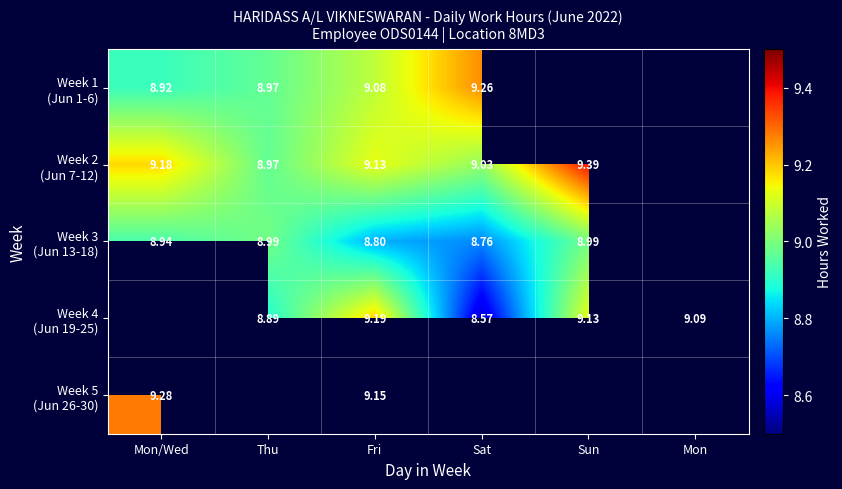

Count the number of categories in the chart.

6